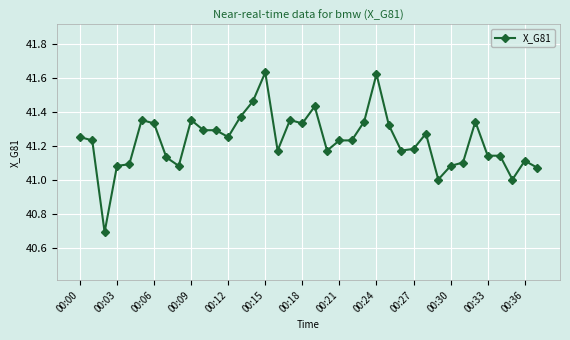

What is the difference between the second highest and minimum values?

0.9